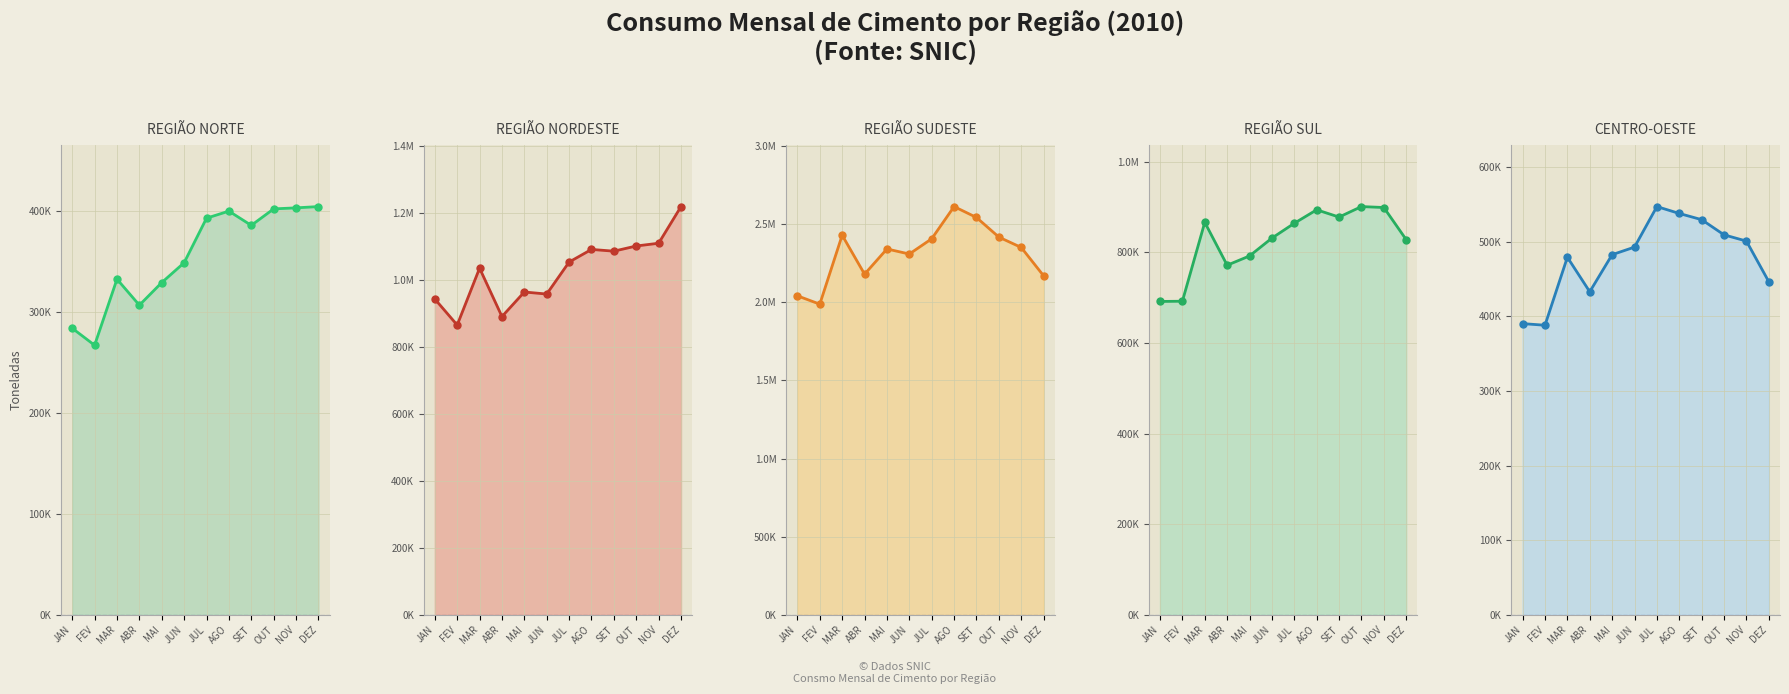

How many lines are shown in the chart?

5